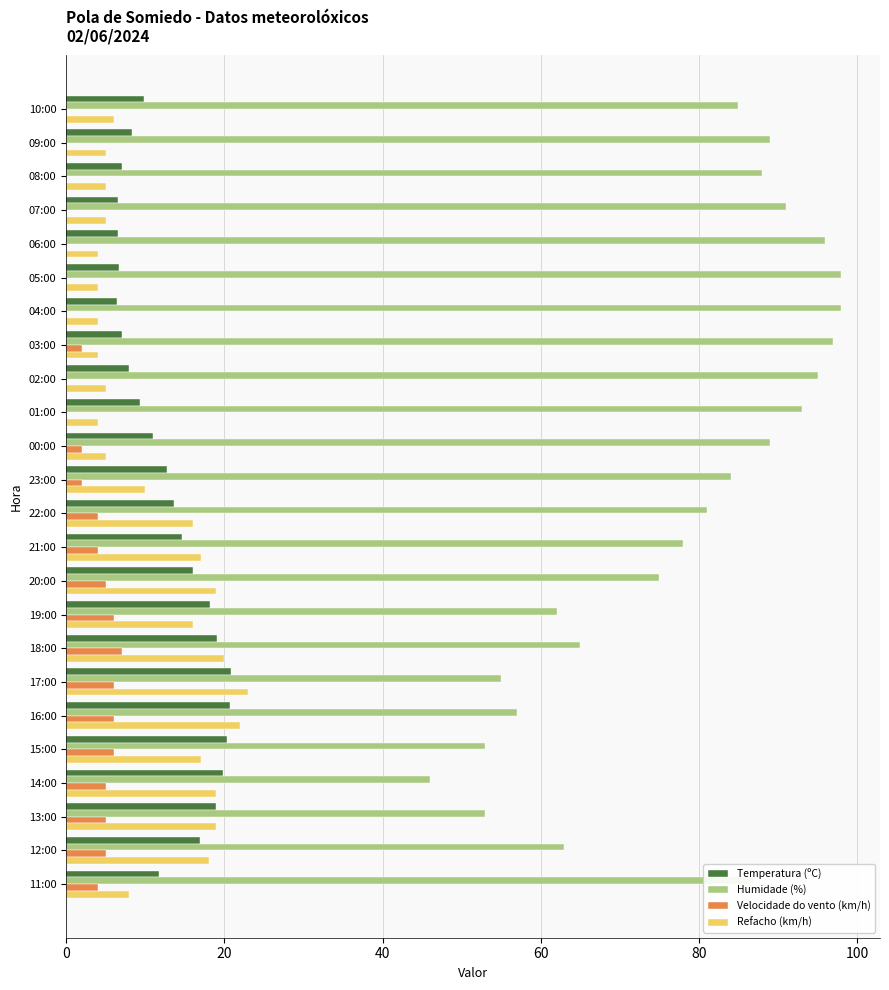

Where is Humidade (%) nearest to the value 72?

20:00